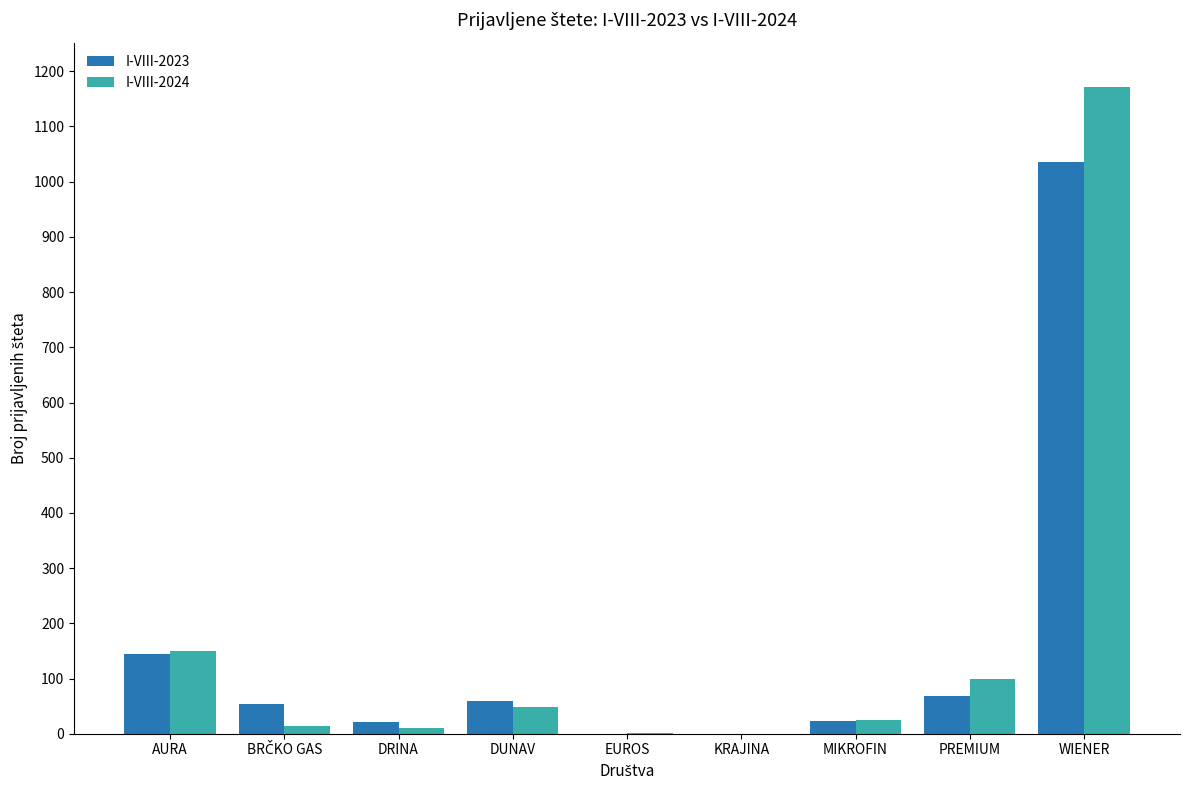

Which series has the largest total across all categories?

I-VIII-2024